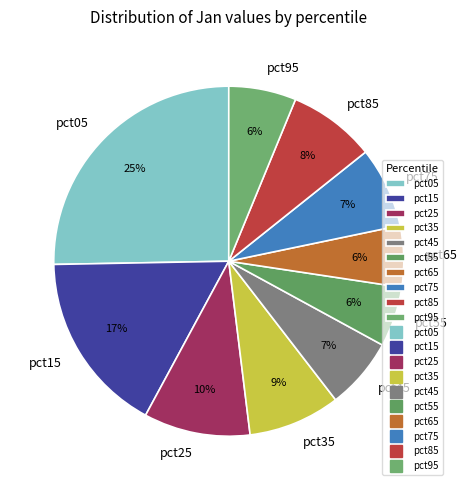

Is there any slice that represents more than half of the pie?

No